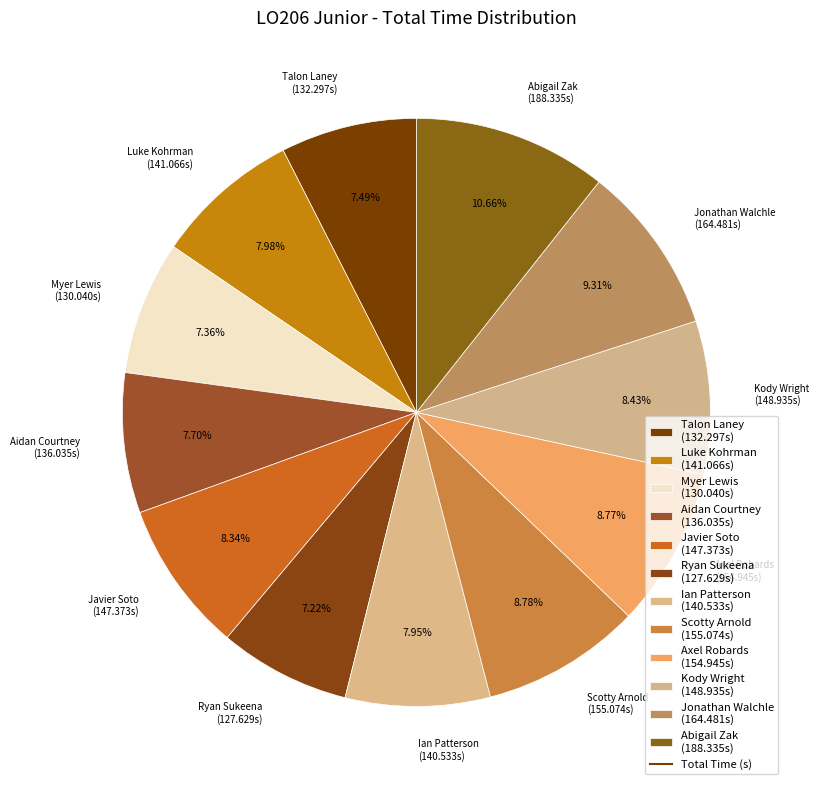

How many segments does this pie chart have?

12